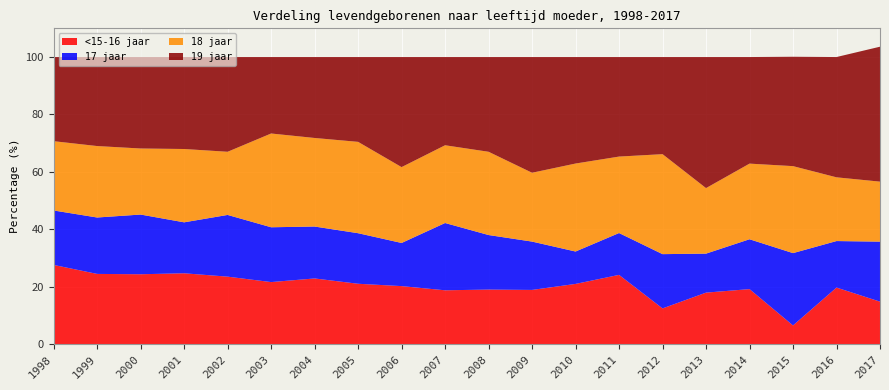

Reading right to left, transcribe all the data shown in this chart.

<15-16 jaar: 14.8	19.7	6.5	19.2	17.9	12.4	24.1	21.0	18.9	19.0	18.8	20.2	21.0	22.9	21.6	23.5	24.7	24.3	24.5	27.6
17 jaar: 20.9	16.2	25.2	17.4	13.6	18.9	14.6	11.3	16.8	19.0	23.4	15.0	17.6	18.1	19.1	21.5	17.7	20.8	19.7	19.0
18 jaar: 20.9	22.2	30.3	26.3	22.8	34.8	26.6	30.6	24.0	29.0	27.1	26.4	31.8	30.9	32.7	22.0	25.5	23.0	24.9	24.1
19 jaar: 47.0	41.9	38.1	37.1	45.7	33.8	34.7	37.1	40.3	33.0	30.7	38.3	29.5	28.2	26.6	33.0	32.0	31.9	31.0	29.3